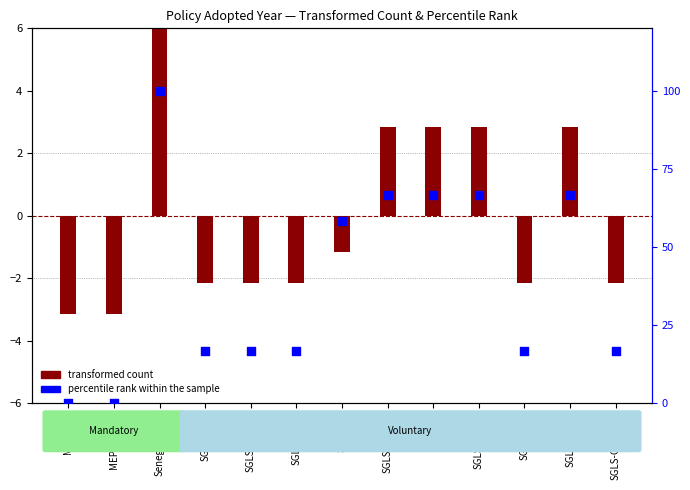

Between SGLS-Photo1 and SGLS-GasCook, which is larger?

SGLS-Photo1